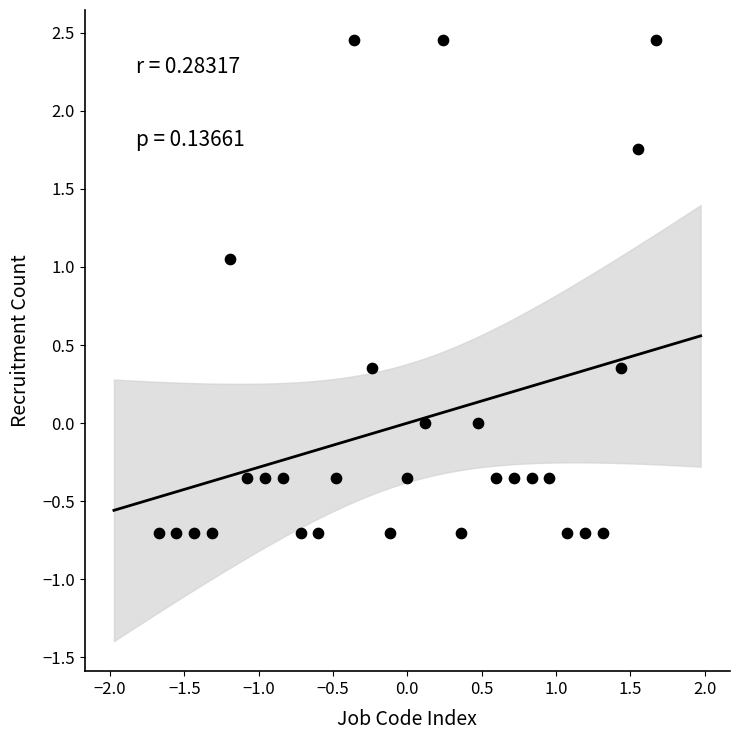

What is the range of X values (max minus min)?

3.3